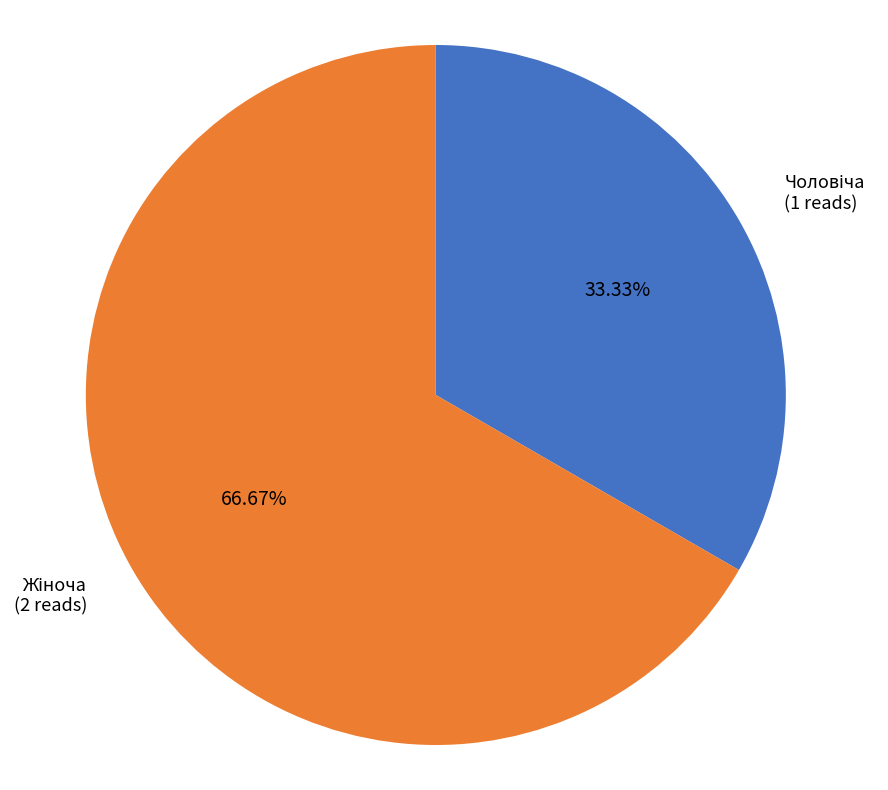

Count the number of slices in the pie.

2